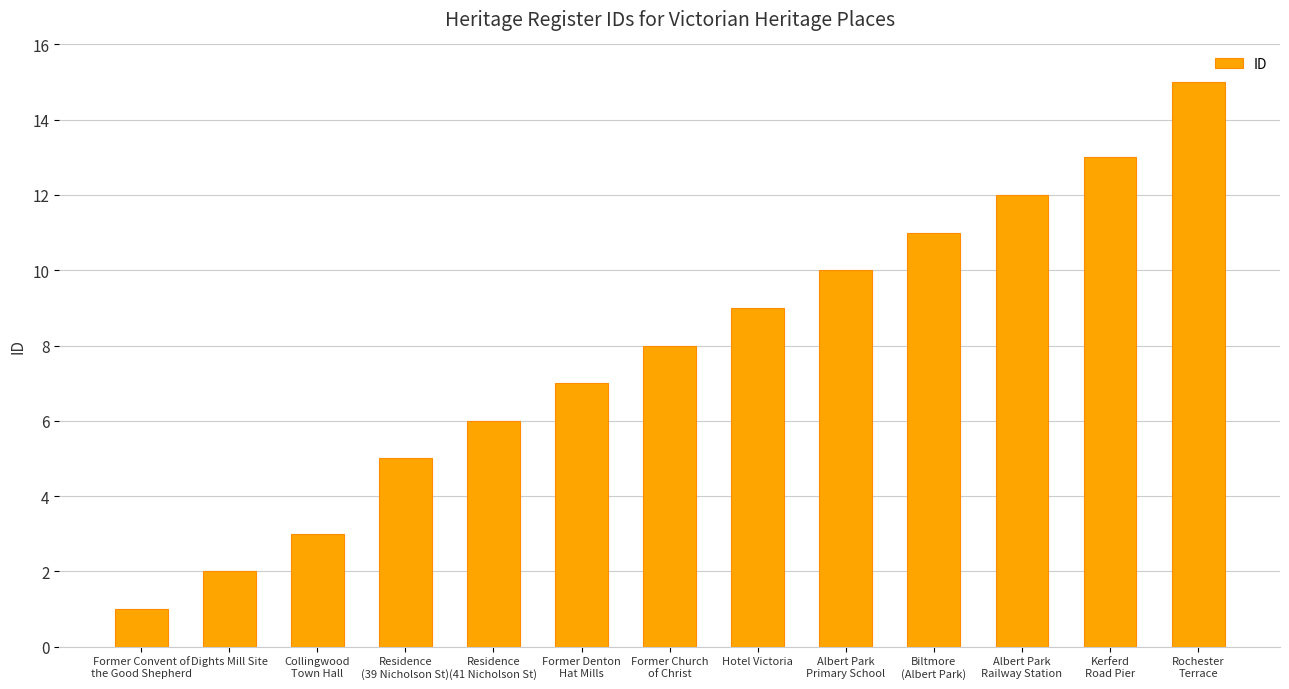

The value at Albert Park
Primary School is 5. True or false?

False